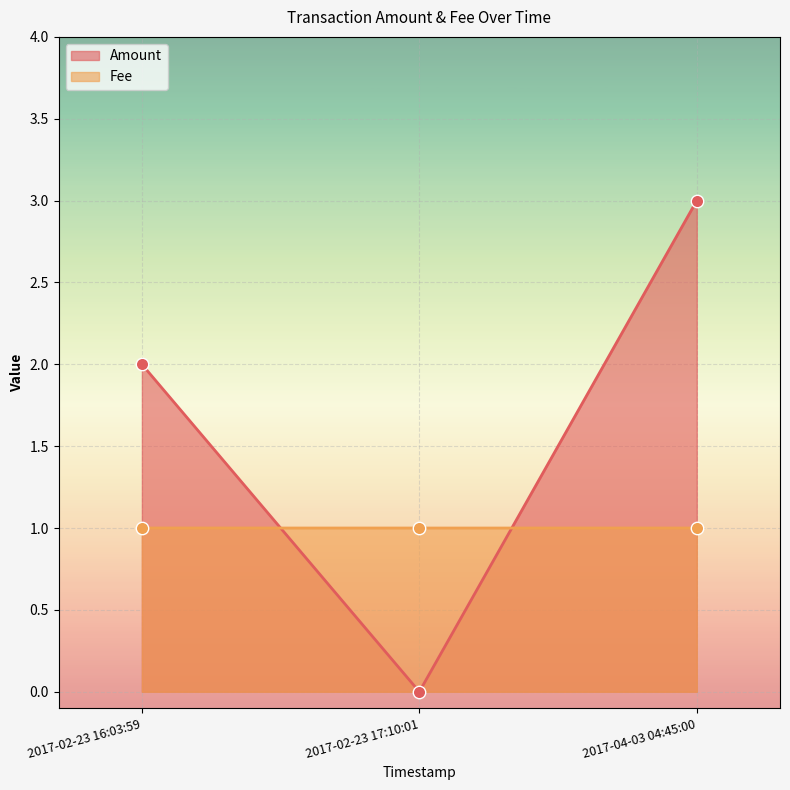

What are all the series names shown in the legend?

Amount, Fee